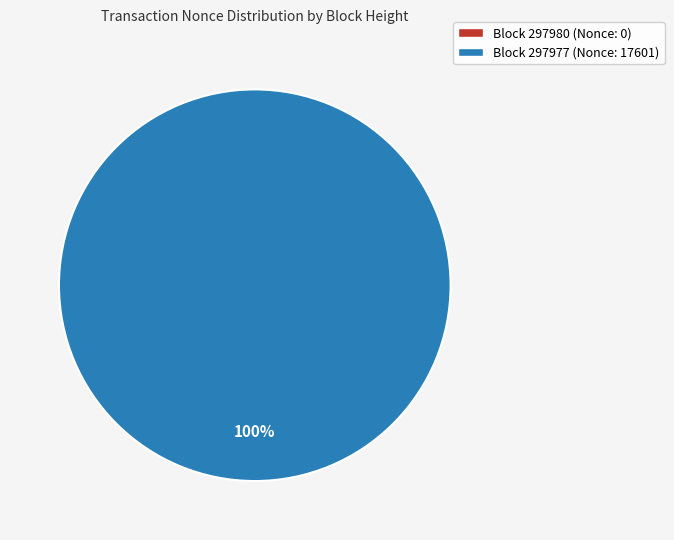

Does 297977 account for over 50% of the chart?

Yes